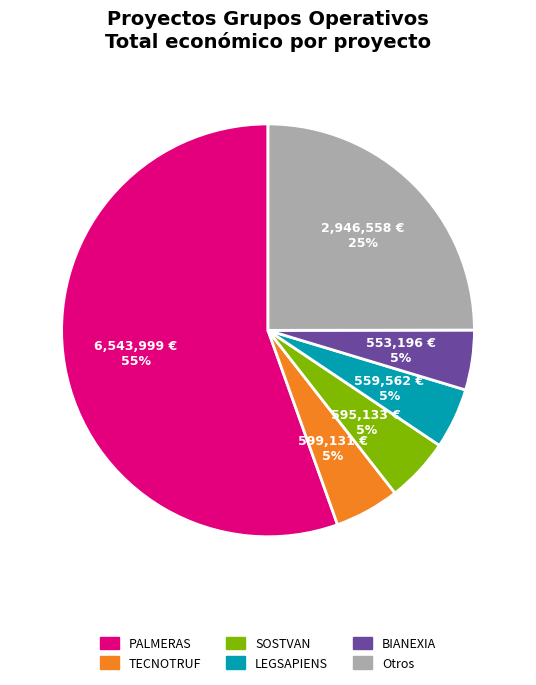

How many slices are in this pie chart?

6